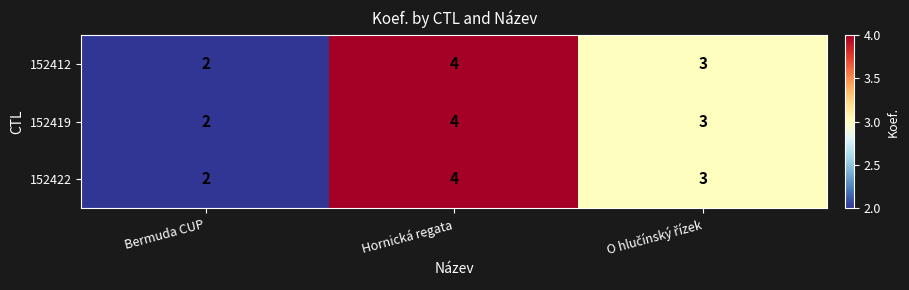

Reading left to right, extract all data points from this chart.

152412: 2	4	3
152419: 2	4	3
152422: 2	4	3